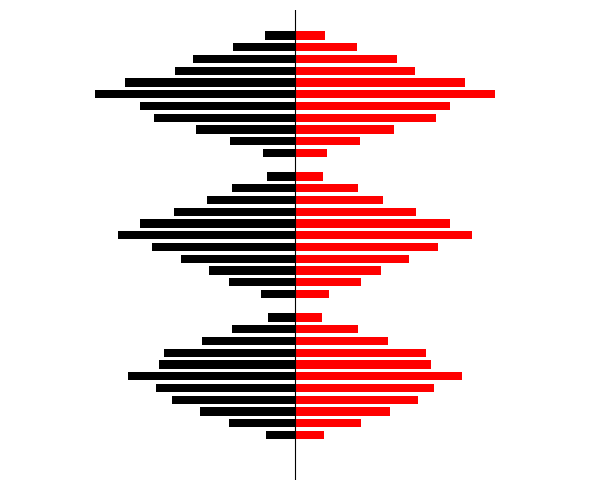

Which series has the widest spread of values?

Chebogue Harbour-Big Pond Point